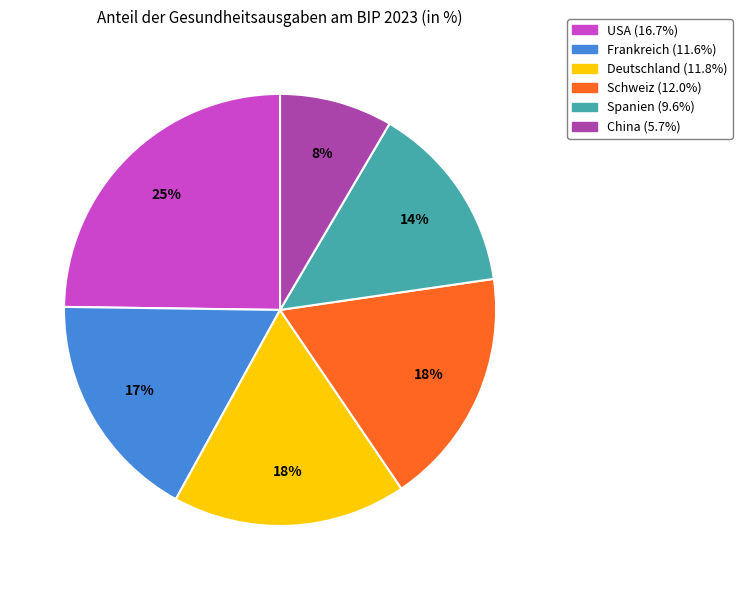

How many slices are in this pie chart?

6